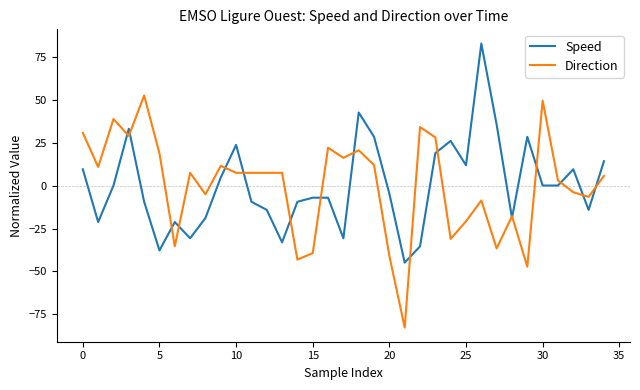

After their last crossing, which series has the higher values: Direction or Speed?

Speed